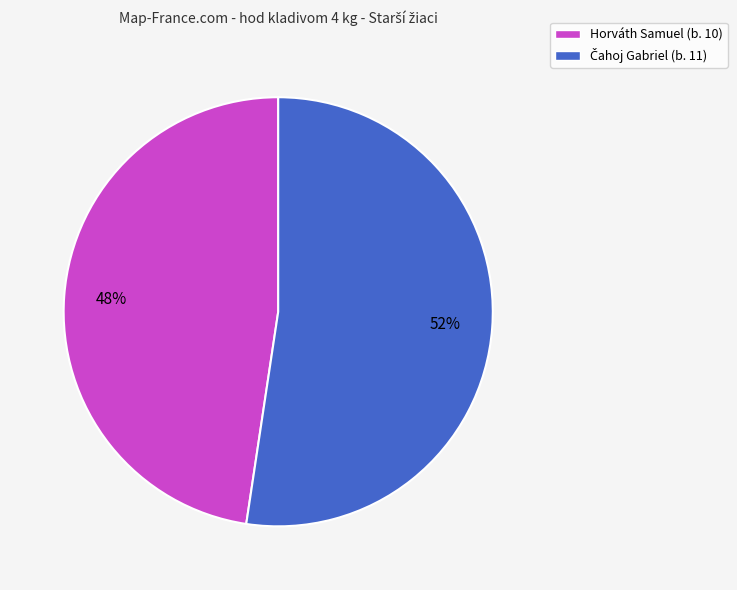

Does Horváth Samuel (b. 10) account for over 50% of the chart?

No